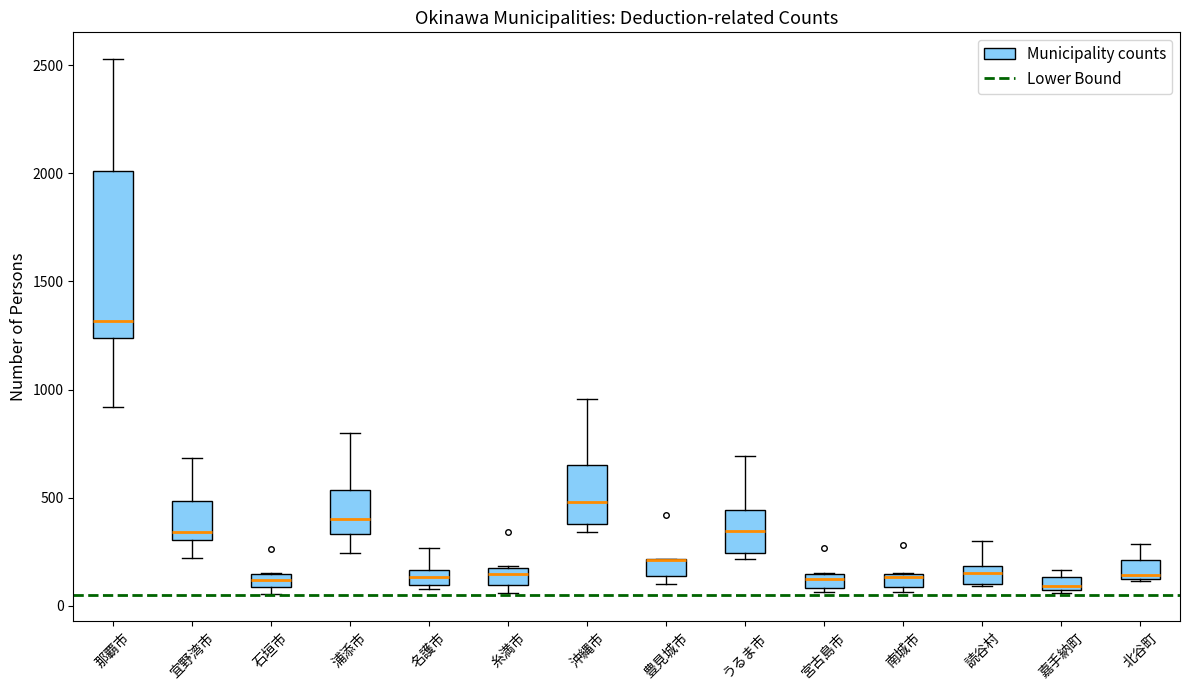

Which box is the tallest, from its lower edge to its upper edge?

那覇市